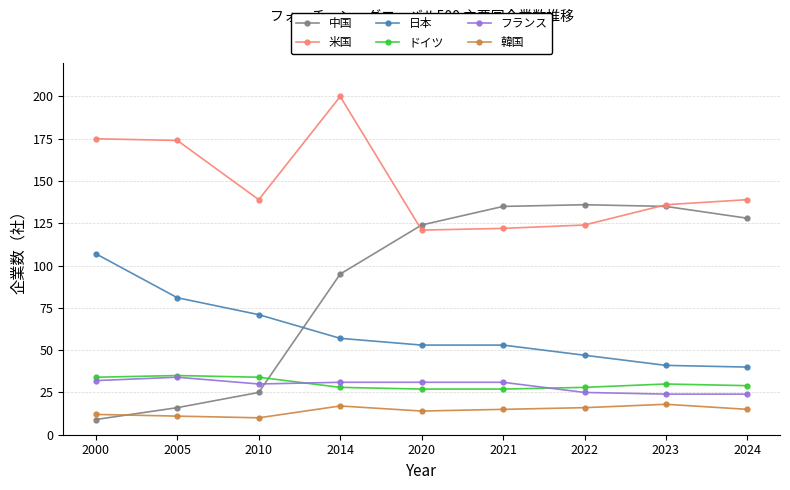

Reading left to right, what are all the values shown in this chart?

中国: 2000=9	2005=16	2010=25	2014=95	2020=124	2021=135	2022=136	2023=135	2024=128
米国: 2000=175	2005=174	2010=139	2014=200	2020=121	2021=122	2022=124	2023=136	2024=139
日本: 2000=107	2005=81	2010=71	2014=57	2020=53	2021=53	2022=47	2023=41	2024=40
ドイツ: 2000=34	2005=35	2010=34	2014=28	2020=27	2021=27	2022=28	2023=30	2024=29
フランス: 2000=32	2005=34	2010=30	2014=31	2020=31	2021=31	2022=25	2023=24	2024=24
韓国: 2000=12	2005=11	2010=10	2014=17	2020=14	2021=15	2022=16	2023=18	2024=15